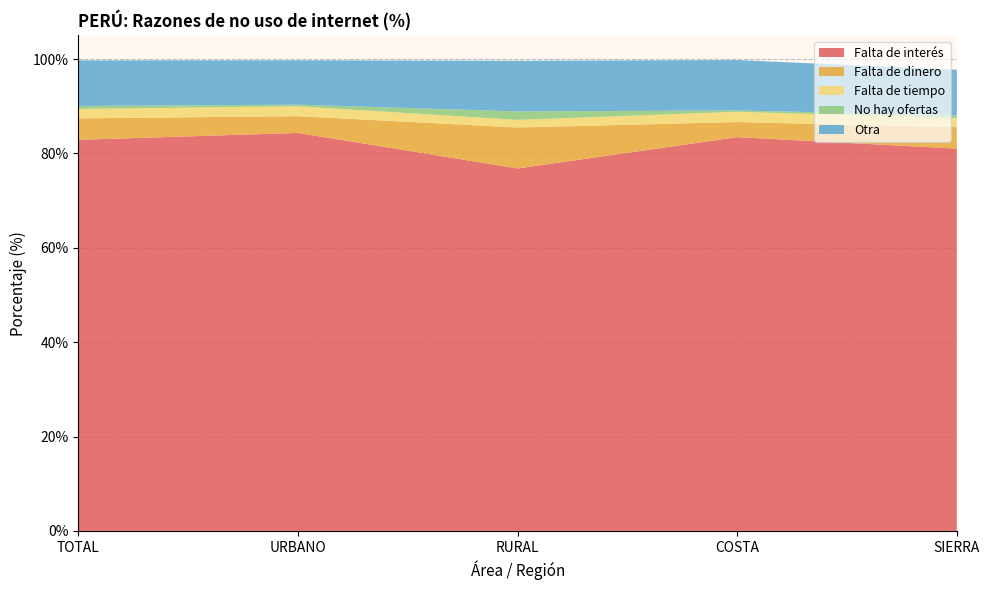

Reading left to right, extract all data points from this chart.

Falta de interés: 82.9	84.3	76.8	83.5	81.0
Falta de dinero: 4.5	3.5	8.7	3.2	4.5
Falta de tiempo: 2.0	2.1	1.6	2.2	1.9
No hay ofertas: 0.6	0.3	1.8	0.3	0.6
Otra: 9.7	9.4	10.7	10.7	9.7